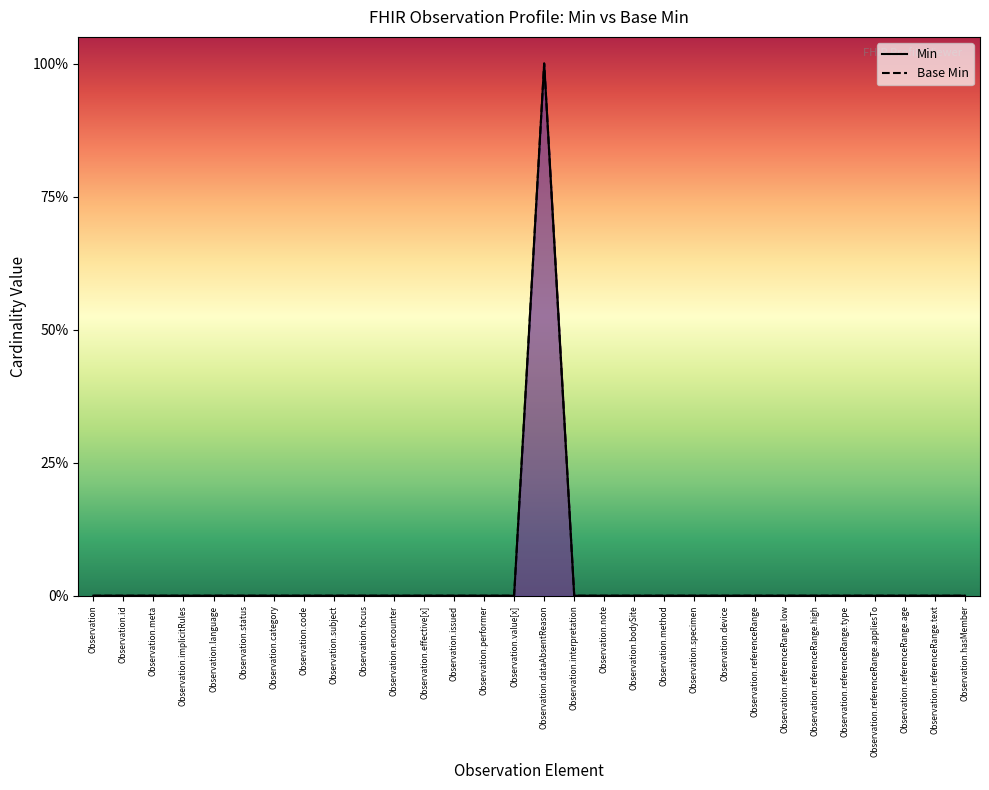

Which series has the largest range (max minus min)?

Min